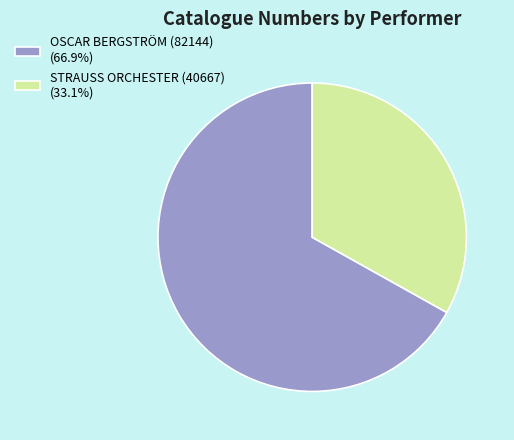

What is the ratio of the value at OSCAR BERGSTRÖM (82144) (66.9%) to the value at STRAUSS ORCHESTER (40667) (33.1%)?

2.0